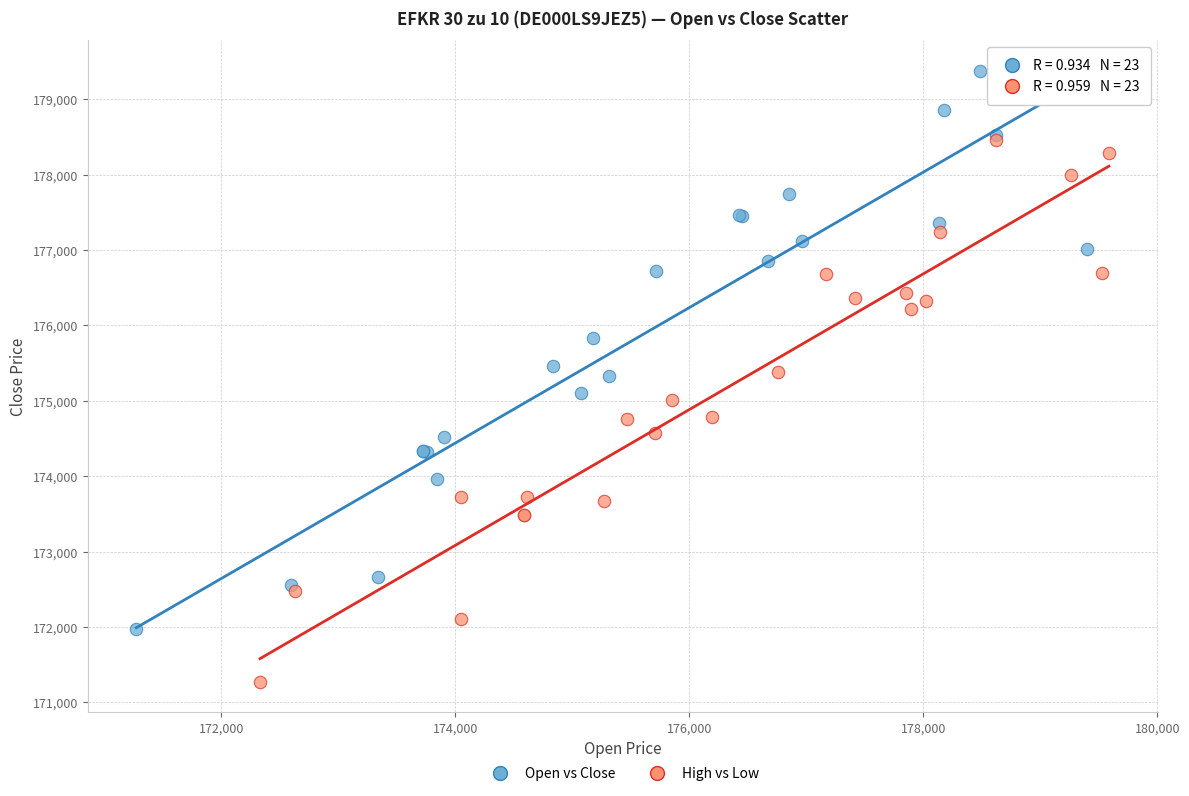

Which series reaches the maximum Y coordinate?

Open vs Close